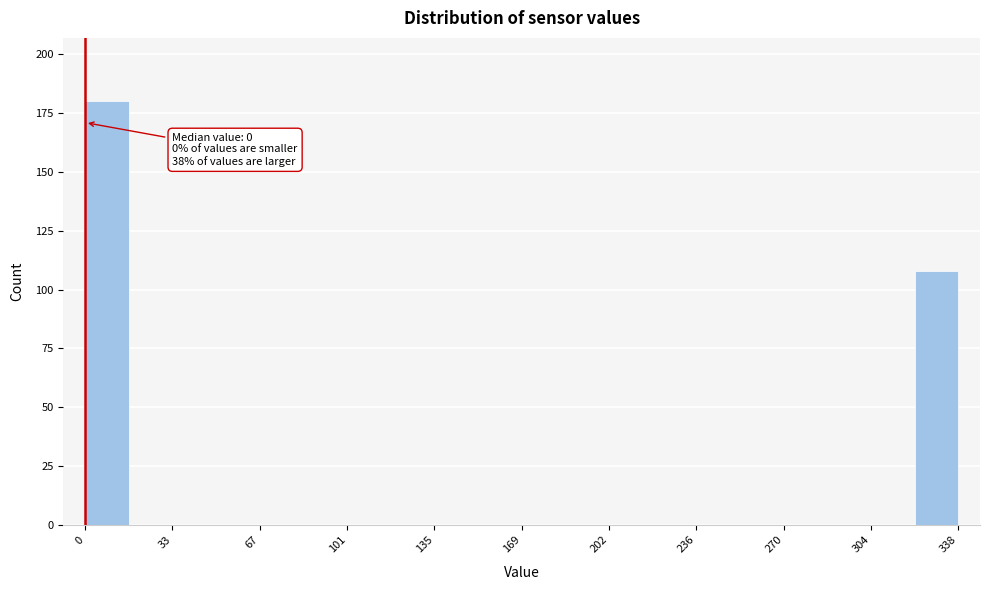

Around what value on the x-axis is the tallest bar? Give the approximate position of its centre, as read against the axis.

10